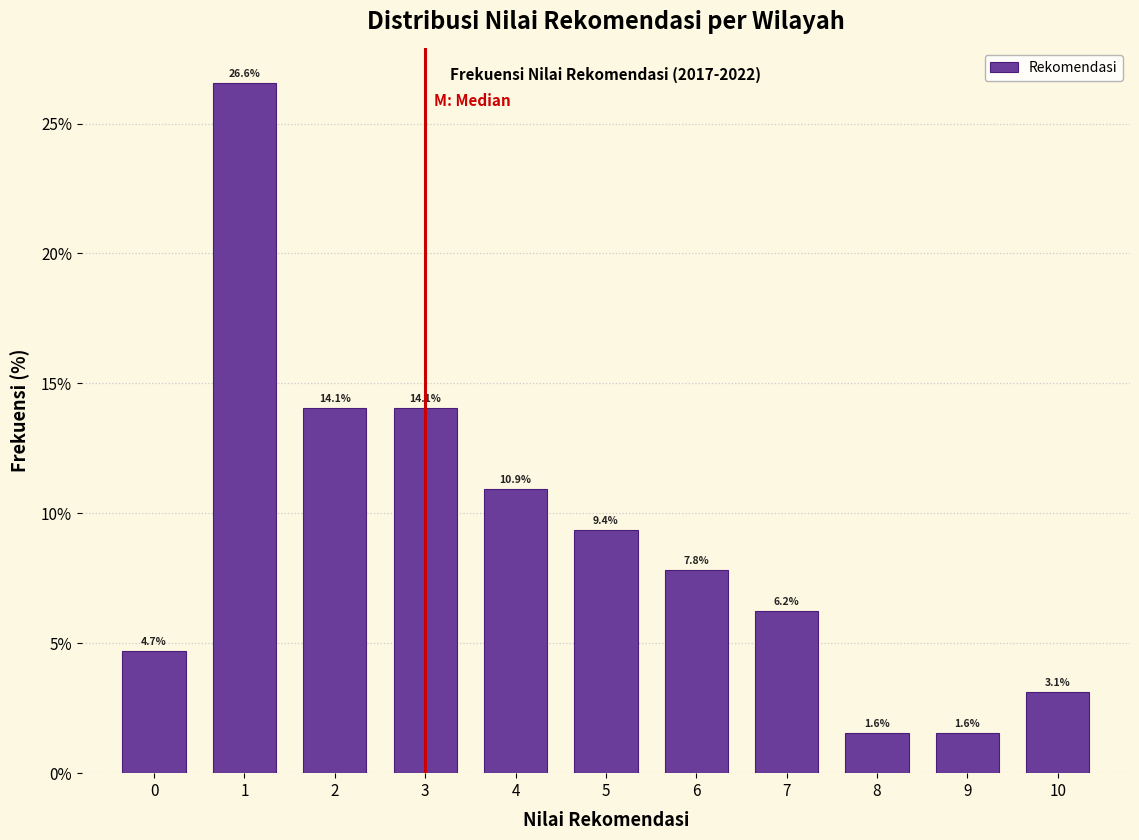

What is the height of the bar covering 9.5 to 10.5 on the x-axis?

3.1